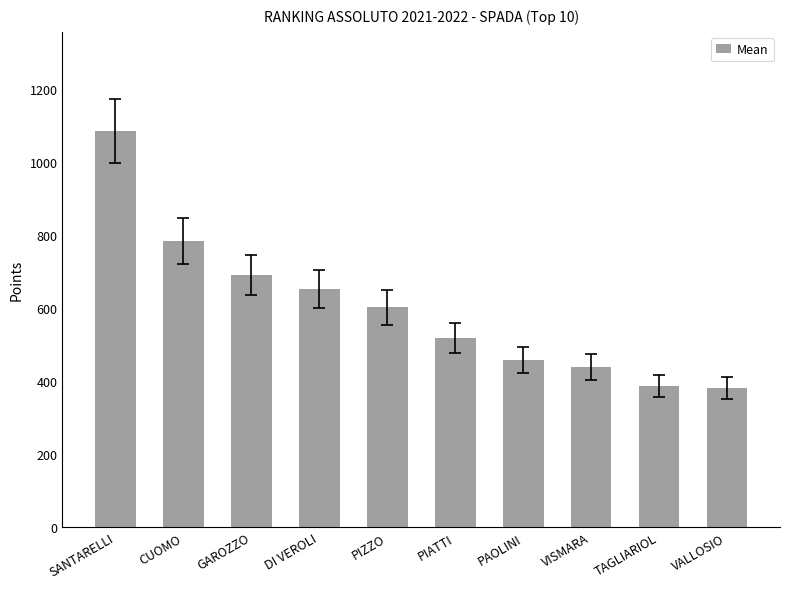

What is the difference between the maximum and minimum values?

705.2